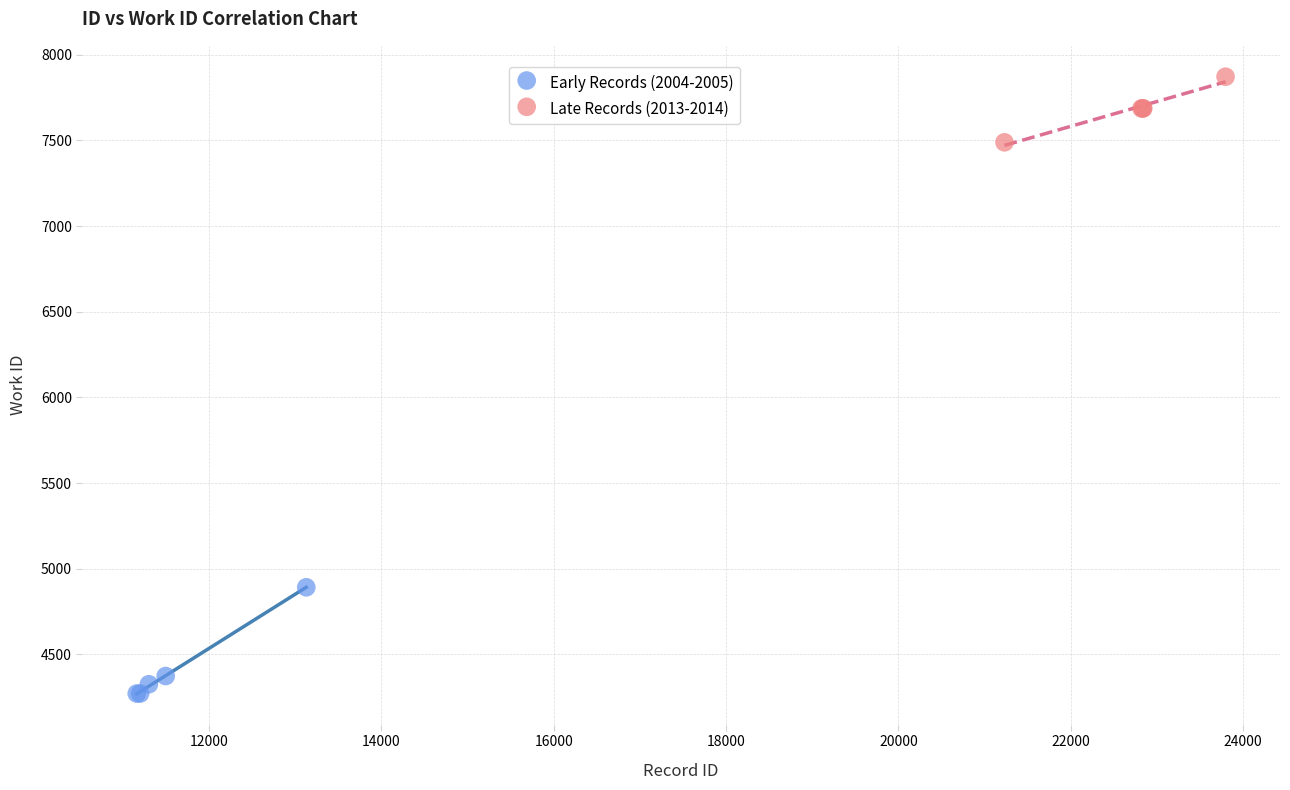

Which series has the widest spread of Y values?

Early Records (2004-2005)